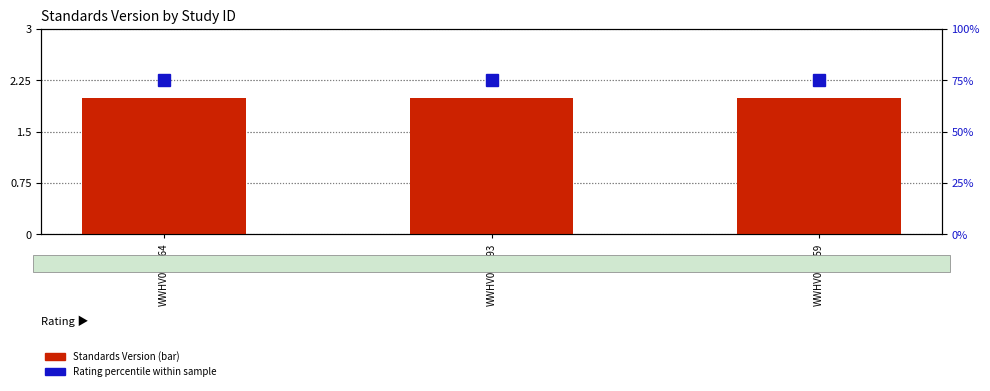

What is the value of the Standards Version bar at the 3rd from the left?

2